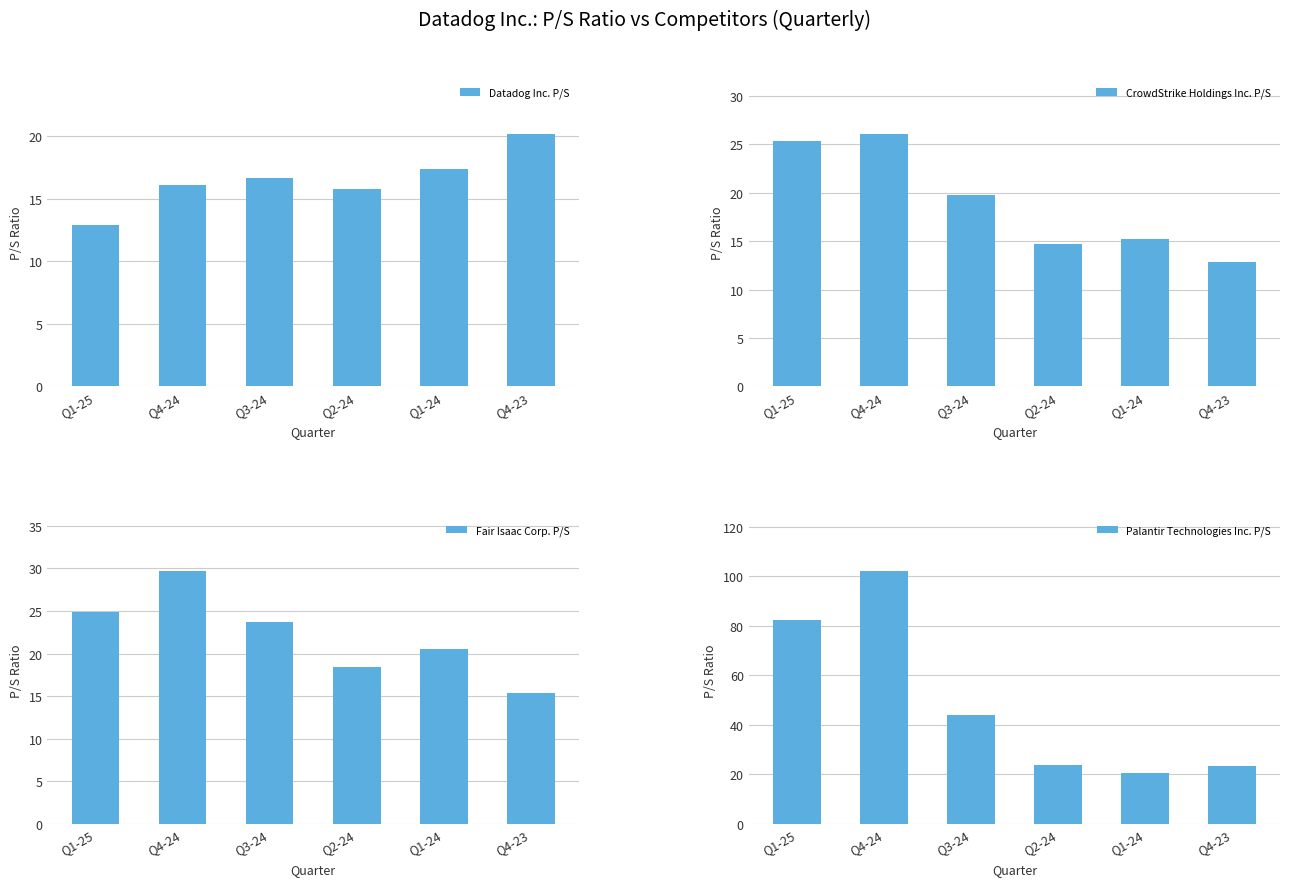

True or false: CrowdStrike Holdings Inc. P/S has a value of 19.8 at Q3-24.

True